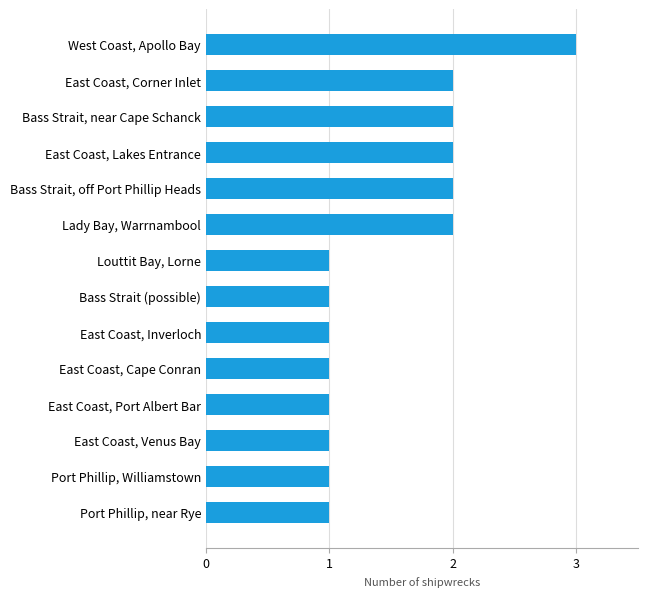

Count the values in the range 1 to 2.

13